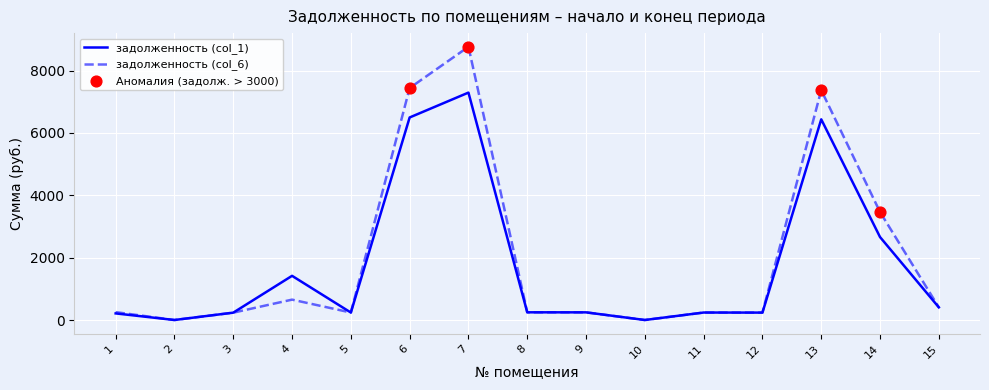

At how many categories does at least one series exceed 6143?

3